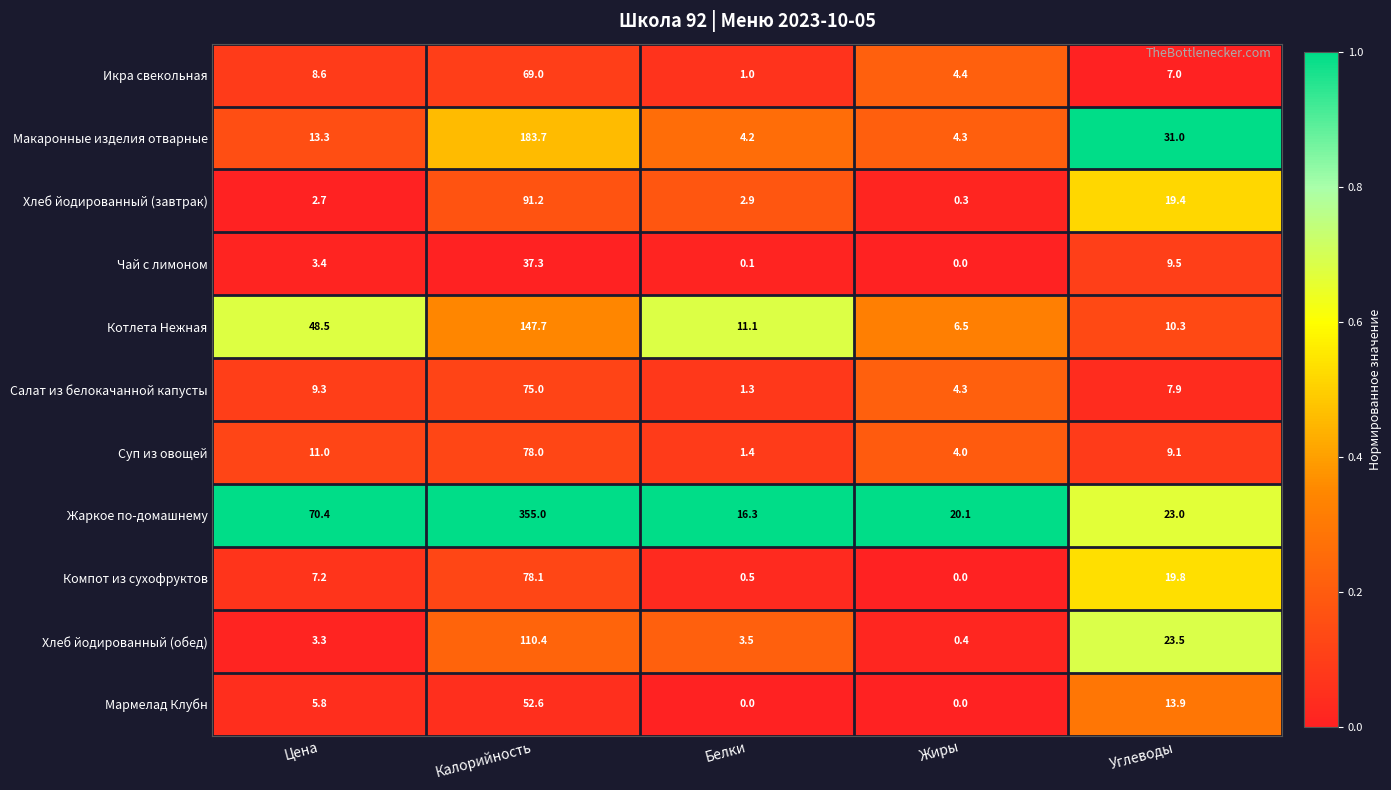

What is the spread (max minus min) of values at Цена?

67.7